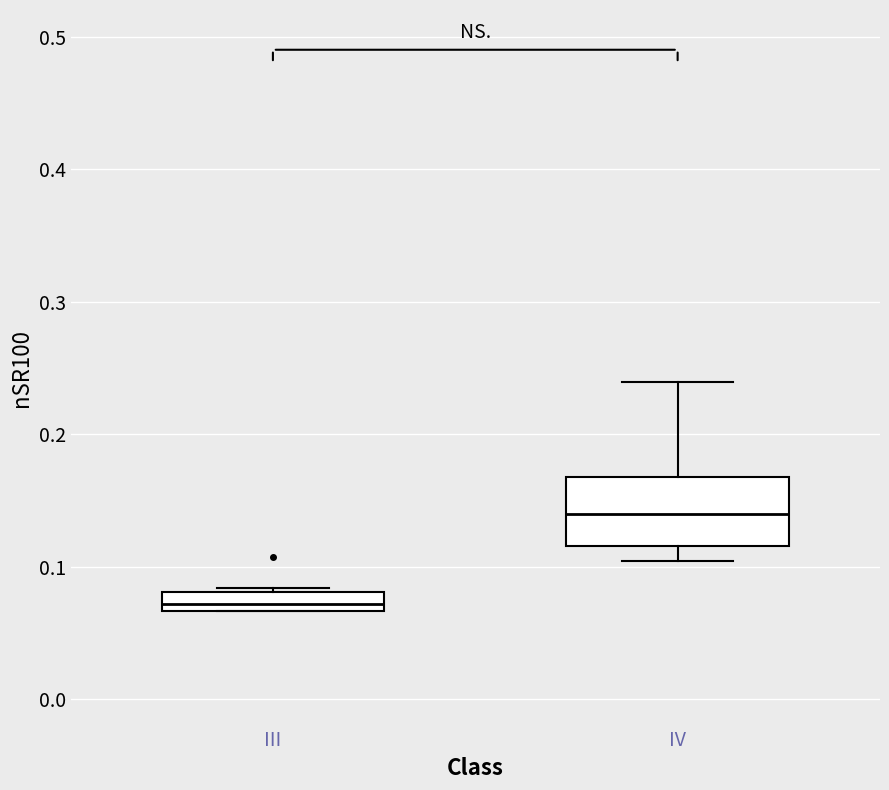

Which box's median line is the highest?

IV